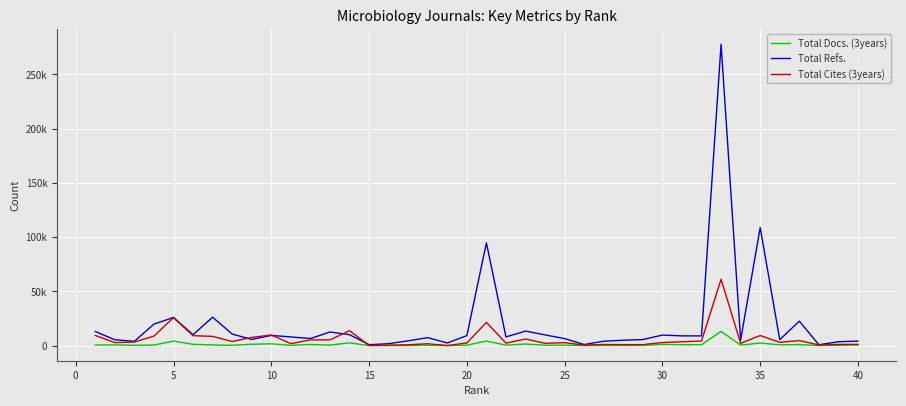

What are all the series names shown in the legend?

Total Docs. (3years), Total Refs., Total Cites (3years)